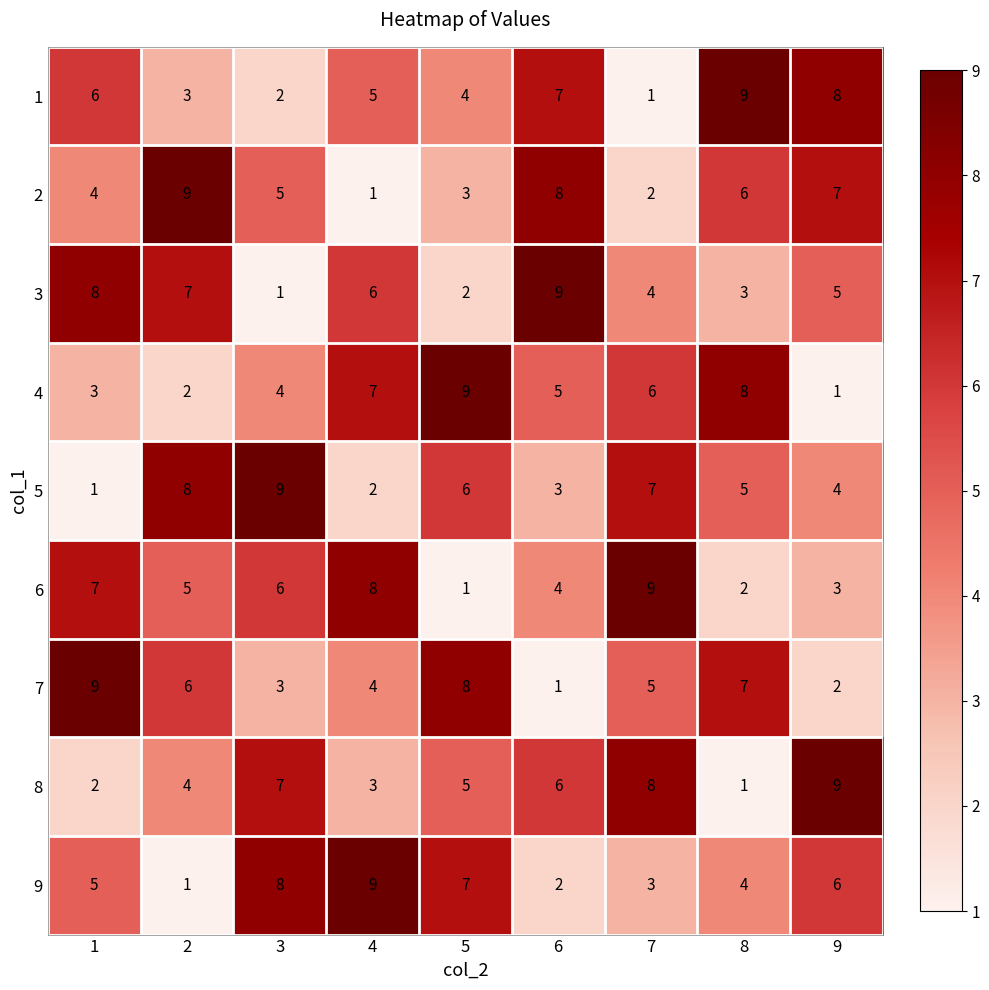

Rank the series at 2 from highest to lowest value.

2, 5, 3, 7, 6, 8, 1, 4, 9